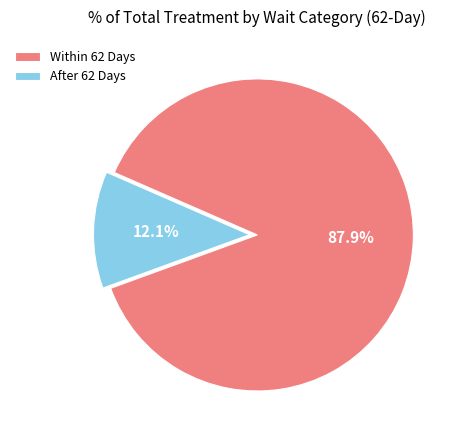

What is the total percentage of Within 62 Days and After 62 Days?

100.0%